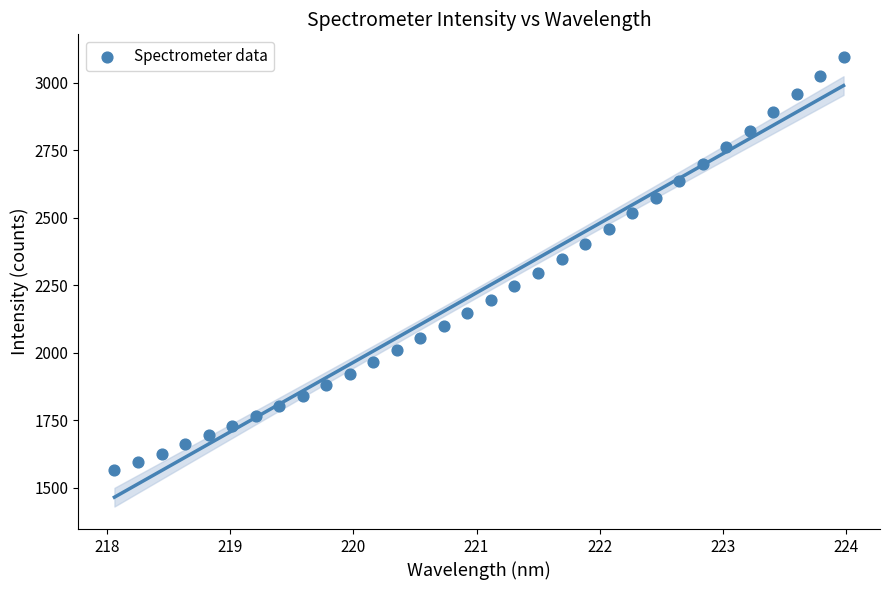

What is the range of X values (max minus min)?

5.9